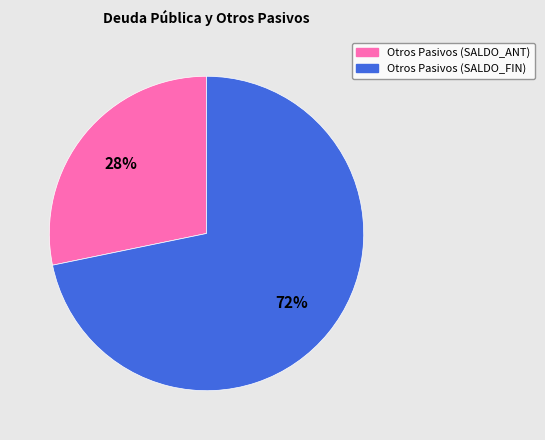

Is it true that Otros Pasivos (SALDO_ANT) is 28% of the pie?

True